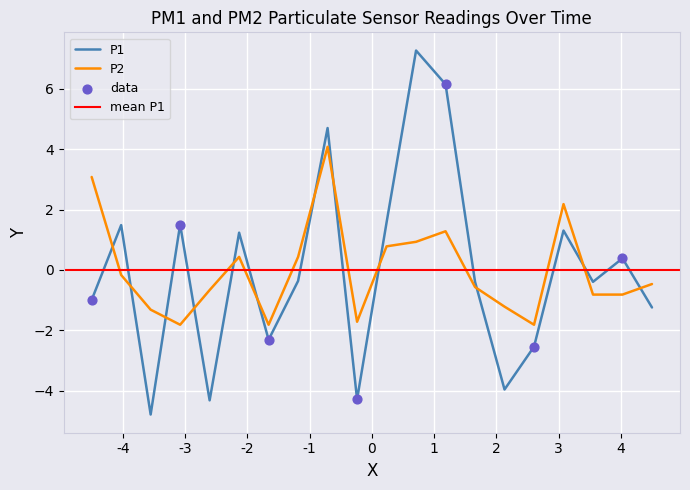

True or false: P2 and P1 intersect in this chart.

True